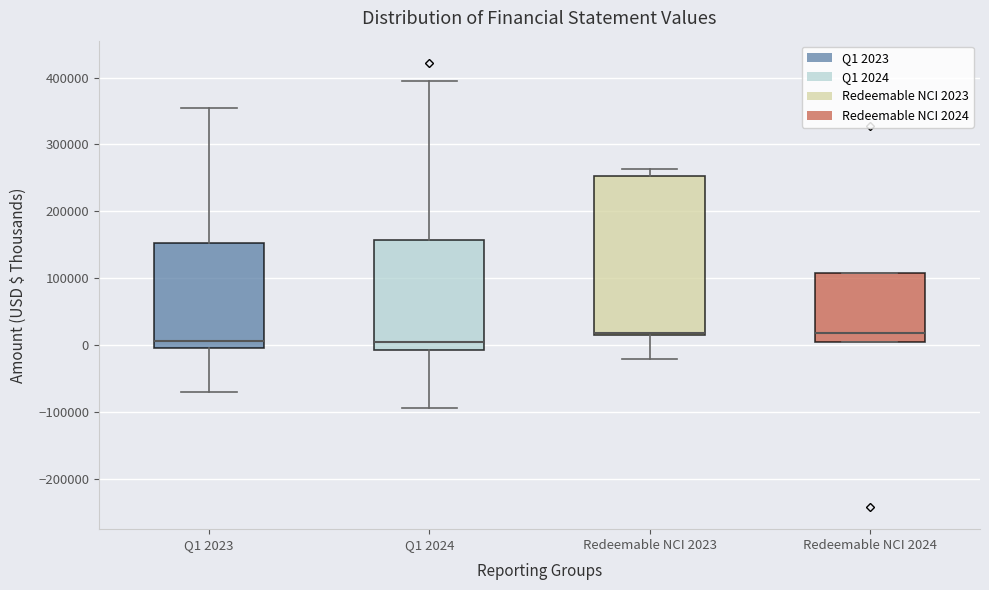

Comparing the boxes themselves (not the whiskers), which one is the tallest?

Redeemable NCI 2023